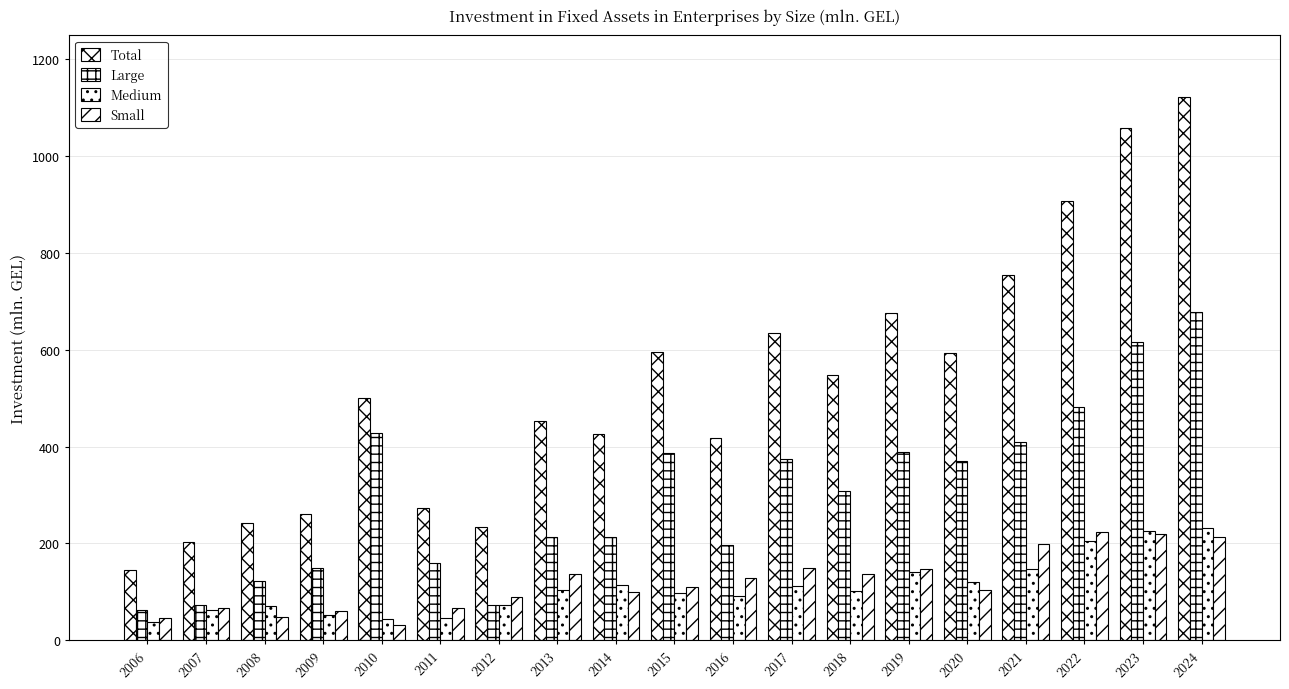

What is the spread (max minus min) of values at 2017?

523.0